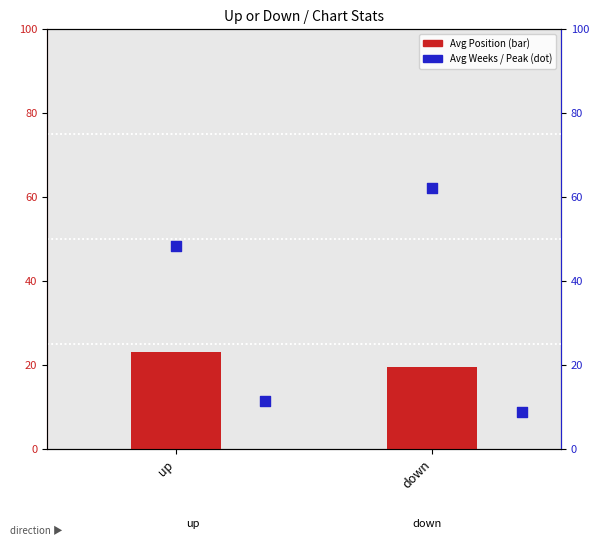

Which series has the largest total across all categories?

Avg Weeks on Chart